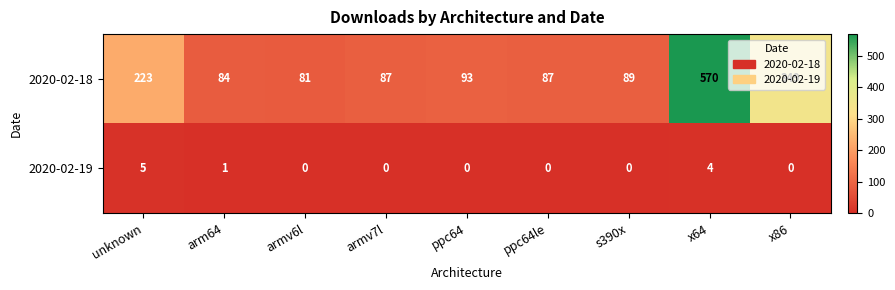

What is the sum of the 2020-02-19 values at unknown and x86?

5